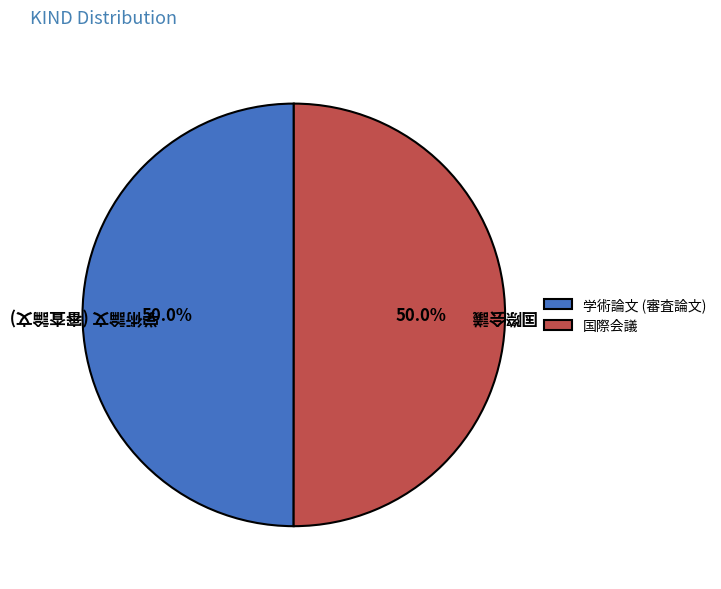

To the nearest percent, what portion does 学術論文 (審査論文) represent?

50%